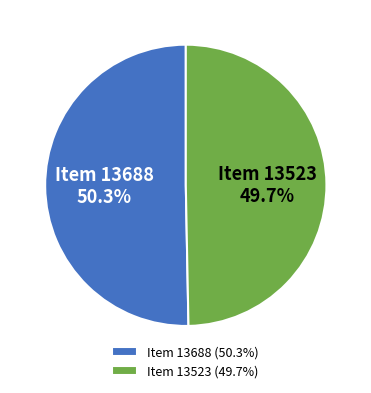

What is the total percentage of Item 13688 and Item 13523?

100.0%